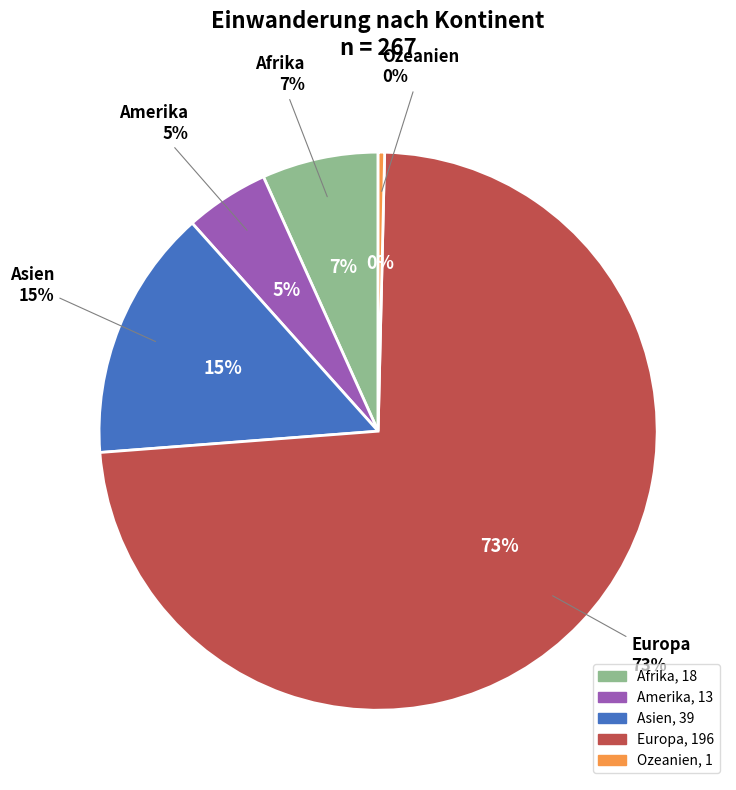

To the nearest percent, what is the difference between the Ozeanien and Amerika slice percentages?

4%